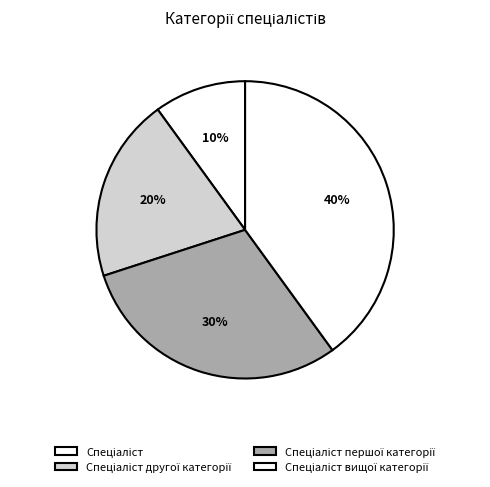

Is it true that Спеціаліст першої категорії is 38% of the pie?

False